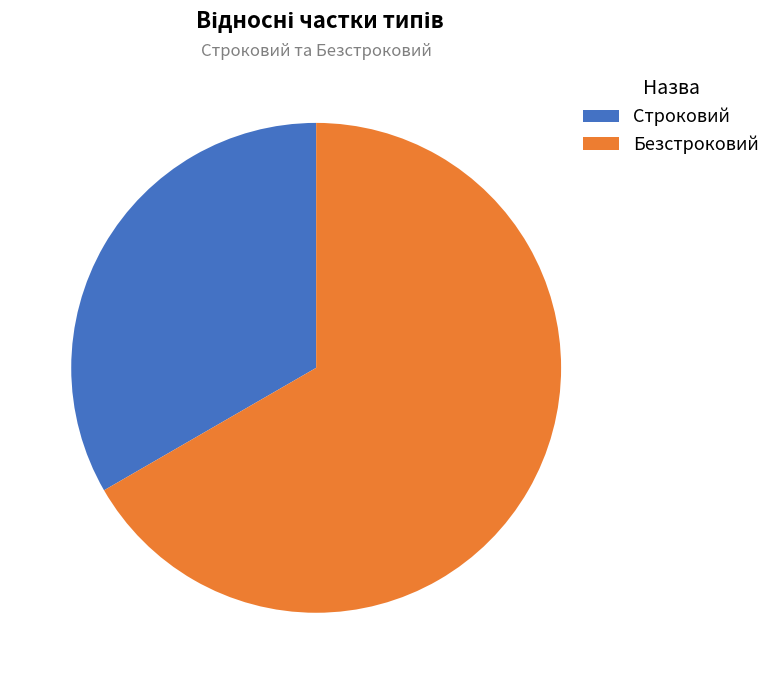

Count the number of slices in the pie.

2